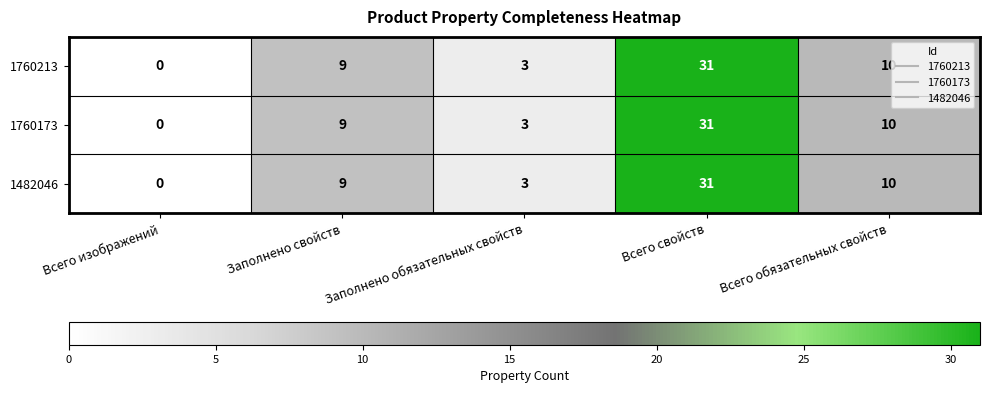

What is the total value across all series at Всего свойств?

93